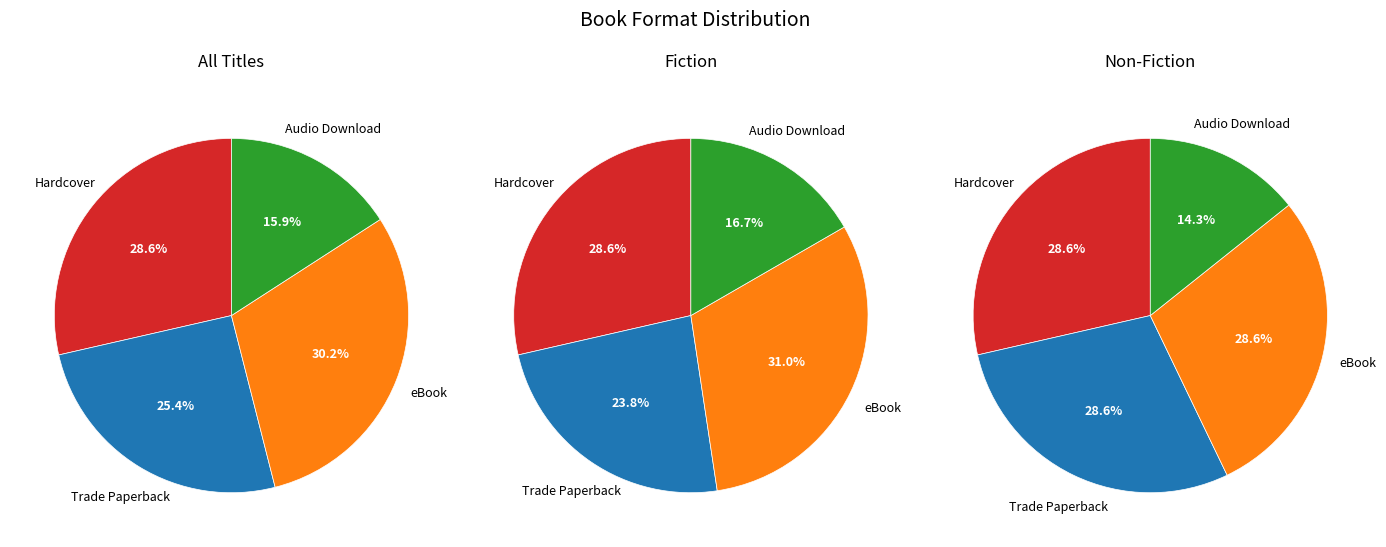

Does any single category account for the majority?

No